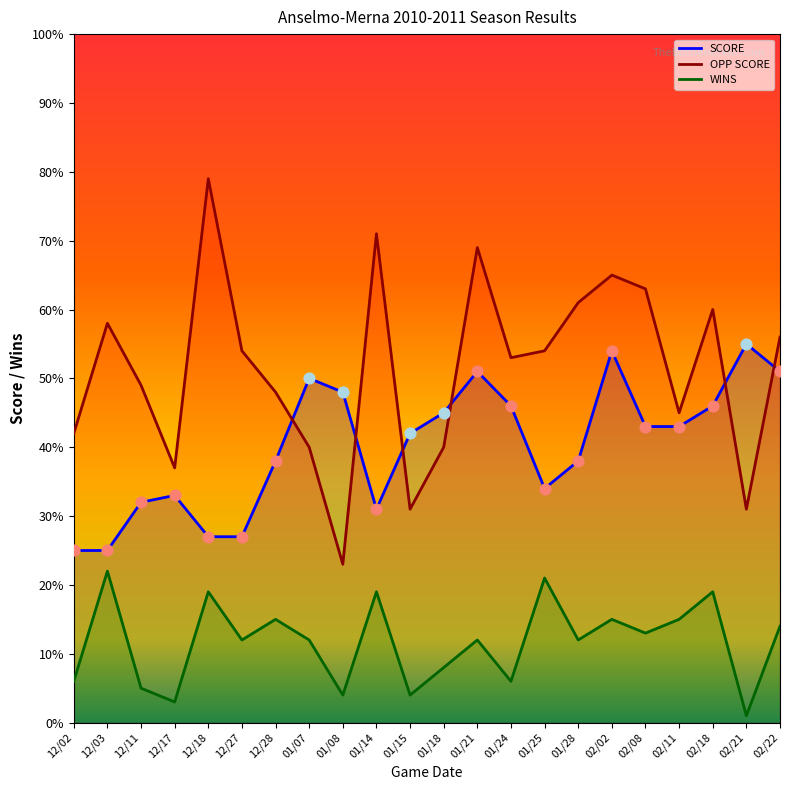

What are all the series names shown in the legend?

SCORE, OPP SCORE, WINS